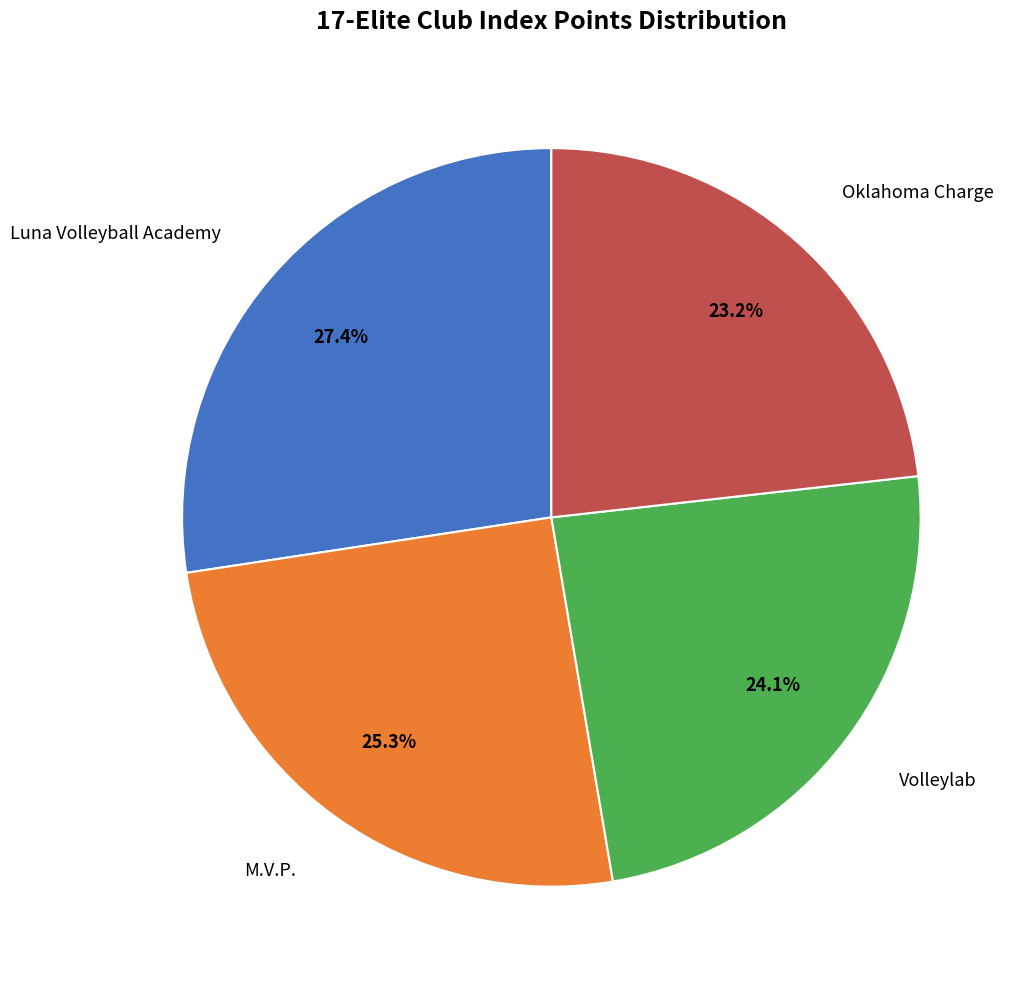

What percentage is the M.V.P. slice, to the nearest percent?

25%